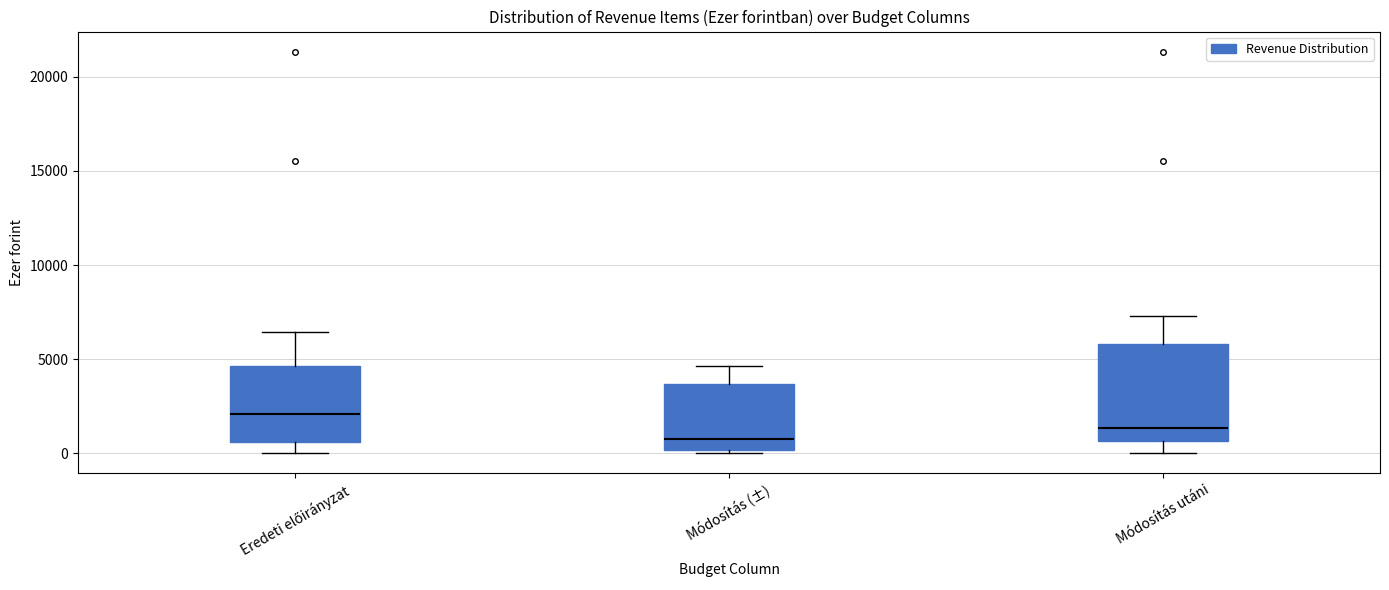

Which box has the highest median line?

Eredeti előirányzat